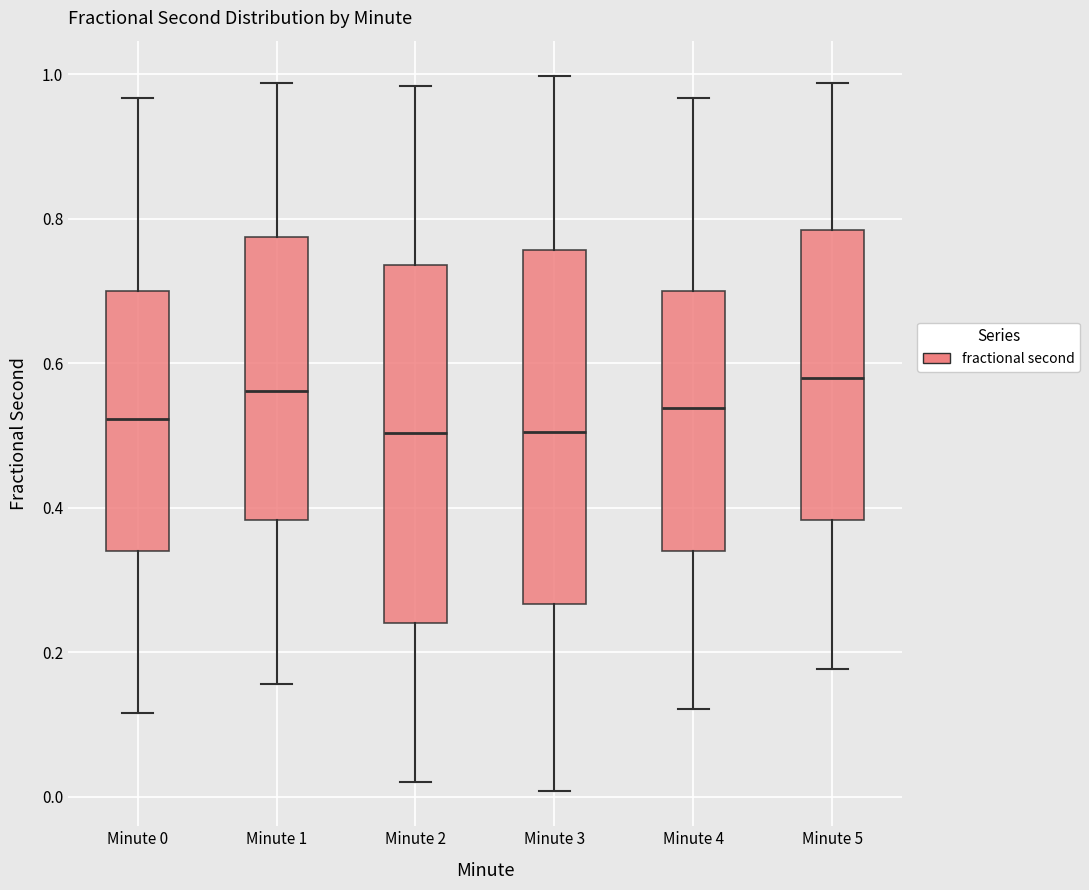

Reading left to right, transcribe this box plot: for each box, give where its median line is, the range the box spans, and where its two whiskers end, as read against the y-axis. The values are not printed on the chart, so give them approximately, as read against the axis.

Minute 0: median 0.52, box 0.34 to 0.70, whiskers 0.12 to 0.96
Minute 1: median 0.56, box 0.38 to 0.78, whiskers 0.16 to 0.98
Minute 2: median 0.50, box 0.24 to 0.74, whiskers 0.02 to 0.98
Minute 3: median 0.50, box 0.26 to 0.76, whiskers 0.00 to 1.00
Minute 4: median 0.54, box 0.34 to 0.70, whiskers 0.12 to 0.96
Minute 5: median 0.58, box 0.38 to 0.78, whiskers 0.18 to 0.98